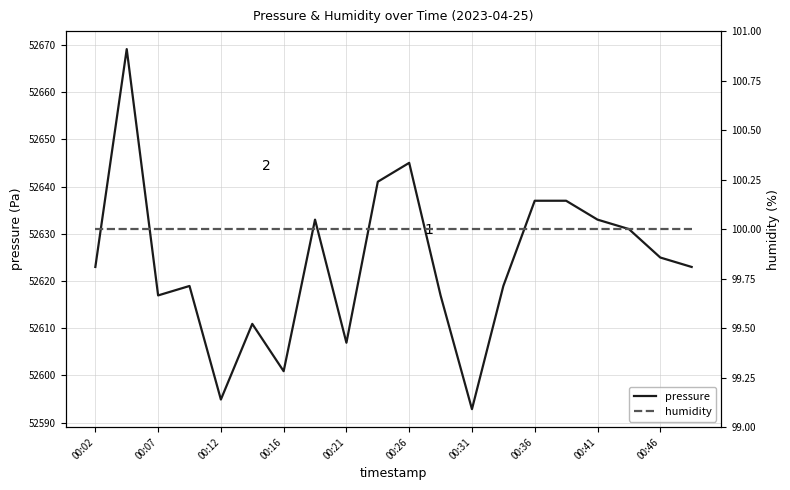

Where does the pressure series first go above 52622?

00:02